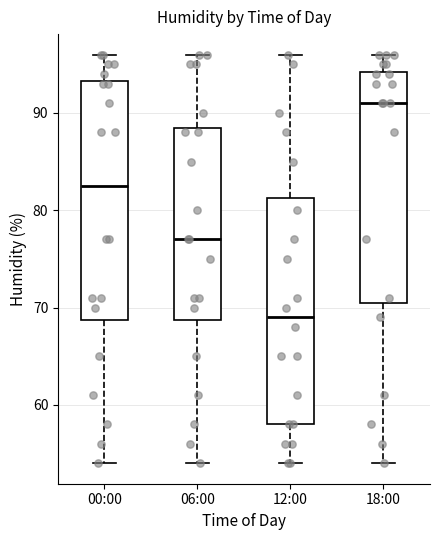

Which box's median line is the lowest?

12:00